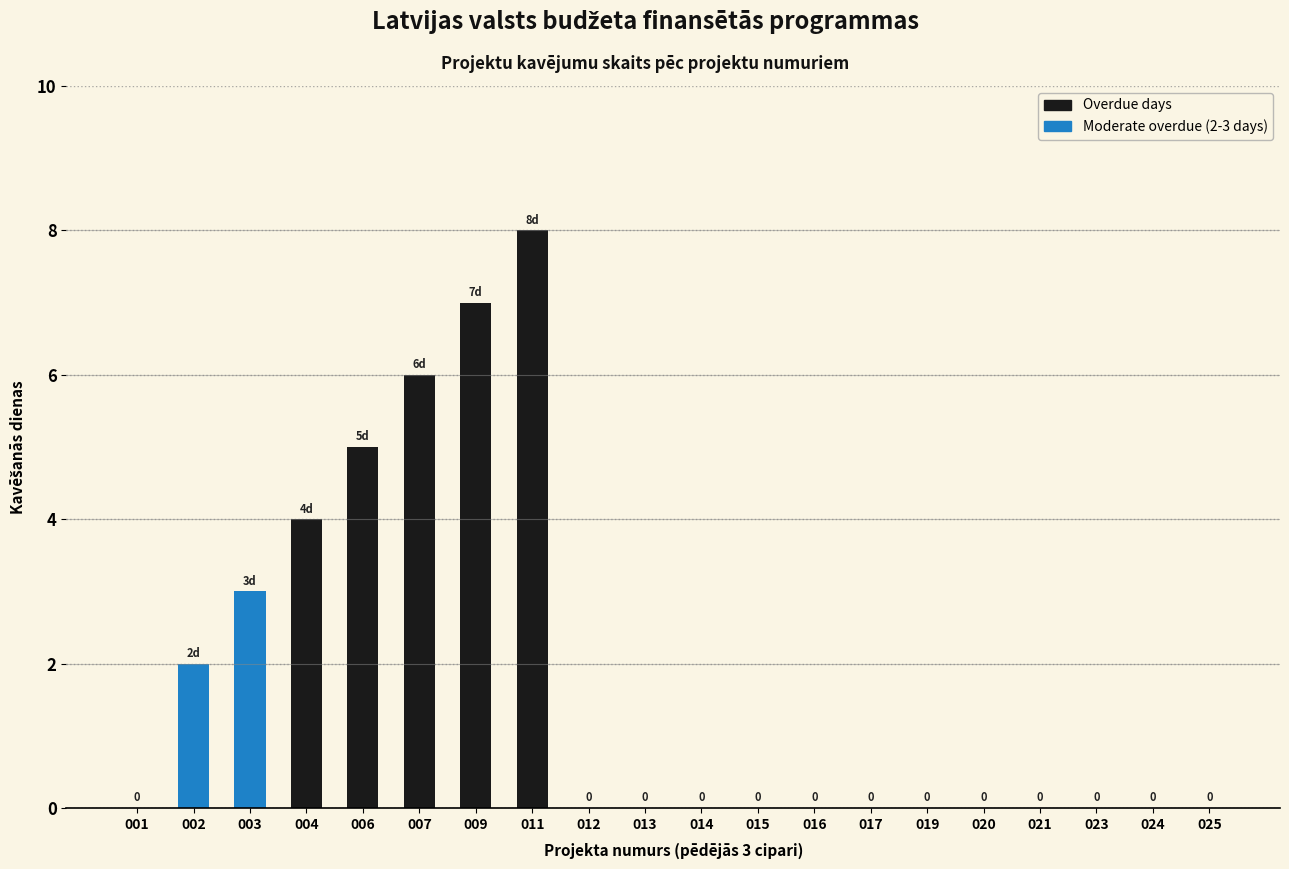

Rank the series by their average value, from highest to lowest.

Overdue days, Moderate overdue (2-3 days)